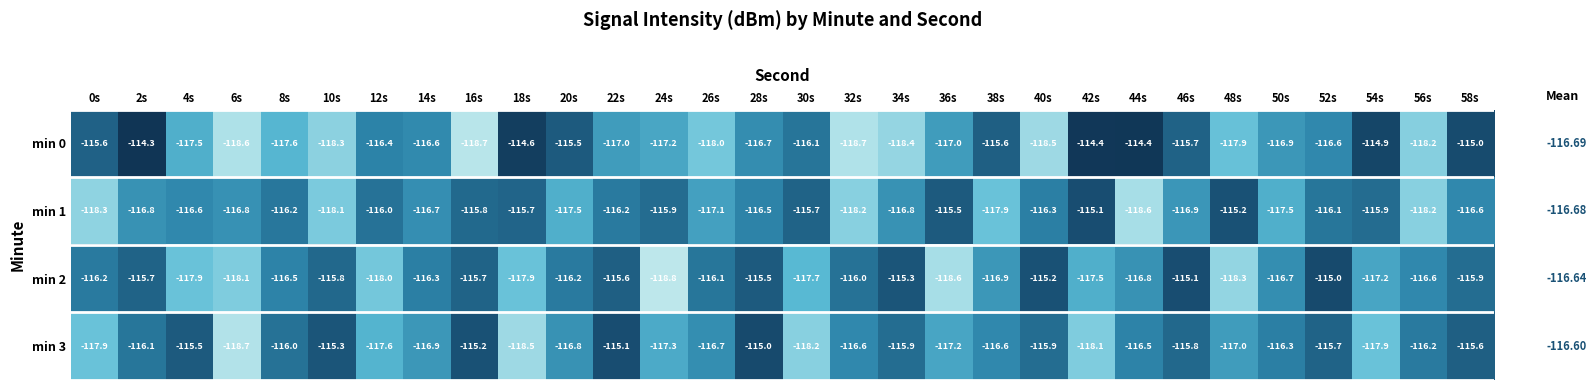

What is the difference between the min 3 values at 38s and 30s?

1.6